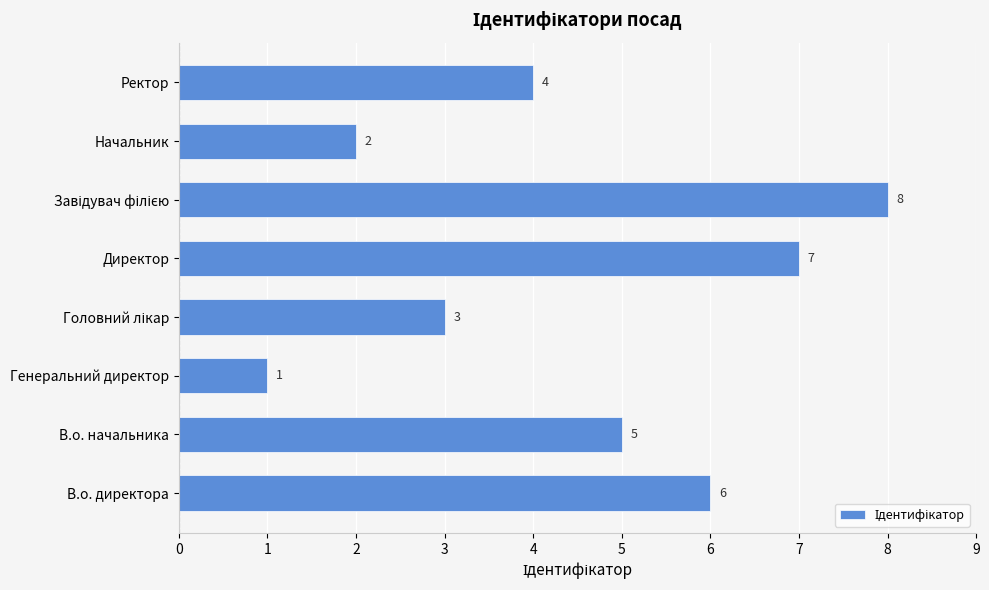

How many series are shown in this chart?

1